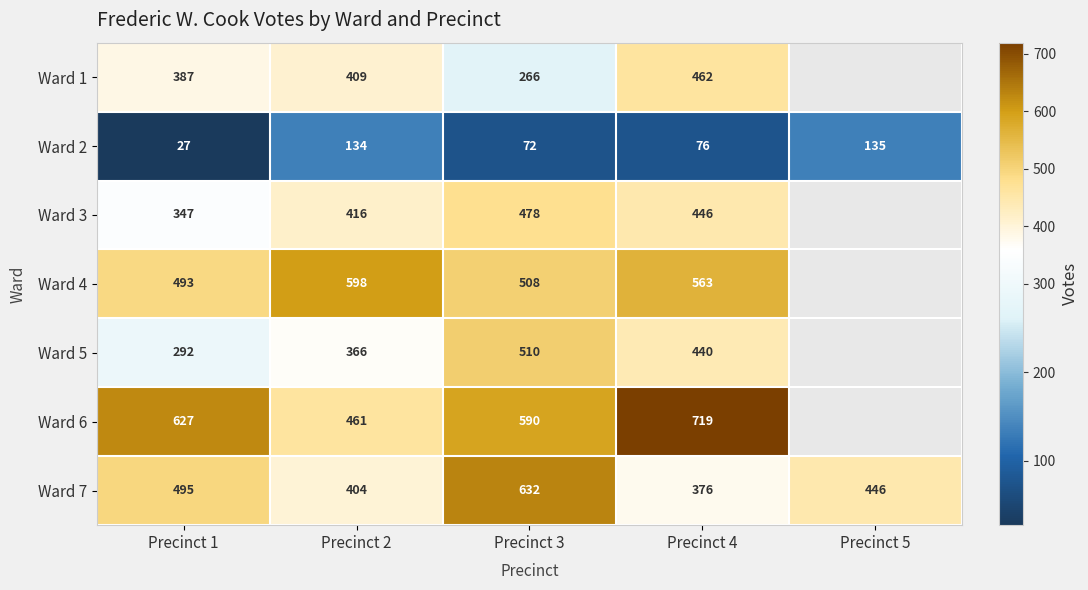

List the labels in order of Ward 7 value, largest first.

Precinct 3, Precinct 1, Precinct 5, Precinct 2, Precinct 4